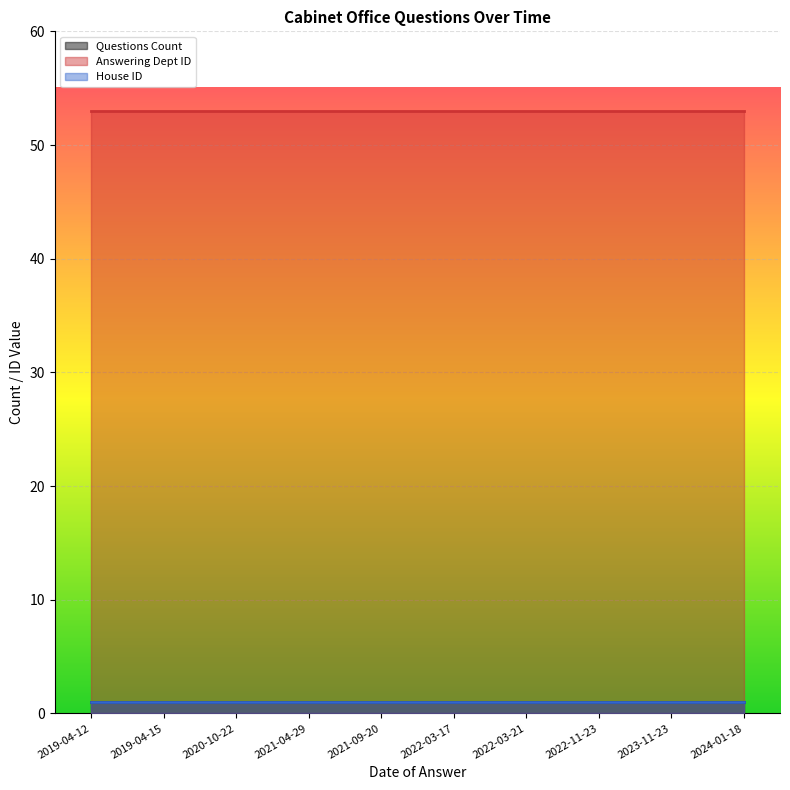

Where is House ID nearest to the value 1?

2019-04-12